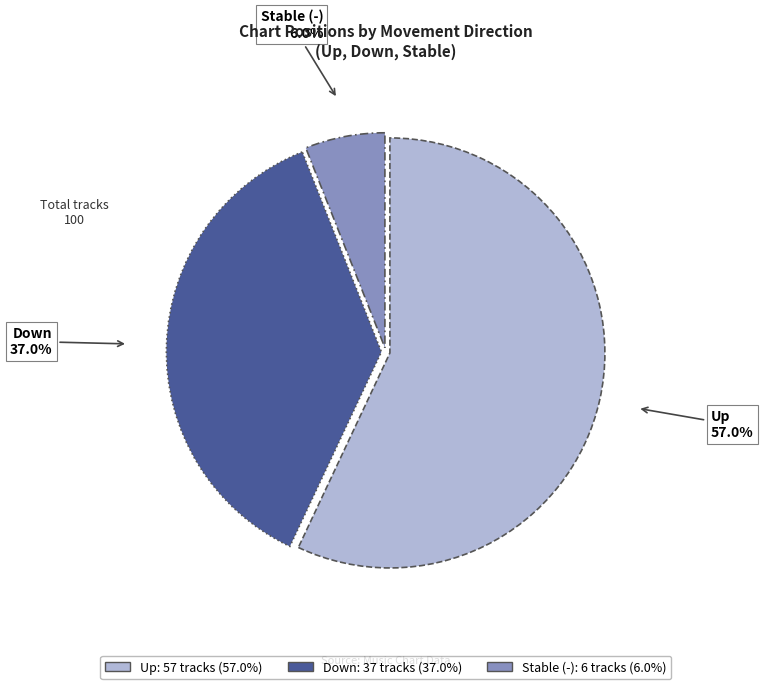

Does any single category account for the majority?

Yes